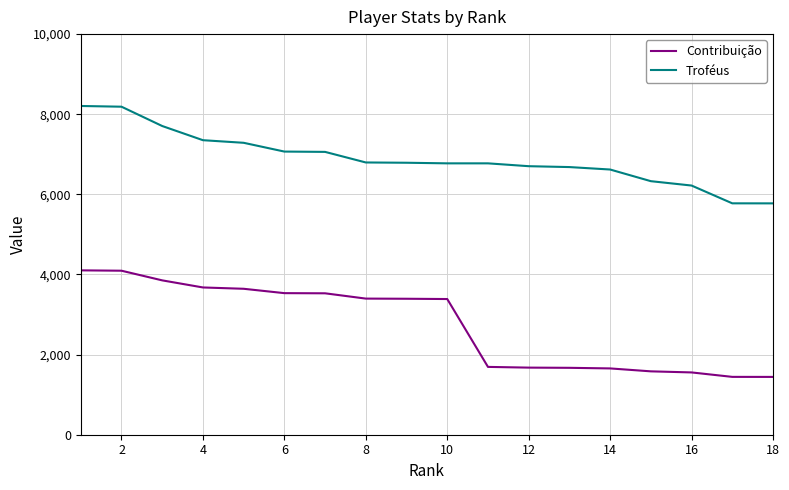

What is the sum of all Contribuição values?

49329